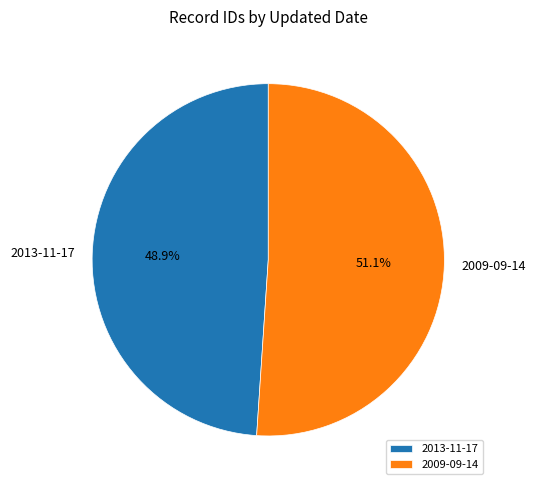

To the nearest percent, what is the difference between the largest and smallest slice percentages?

2%